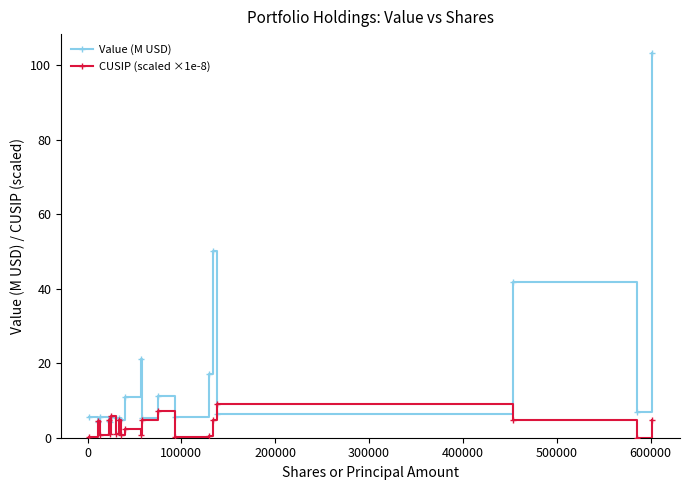

What is the lowest value of the Value (M USD) series?

4.1